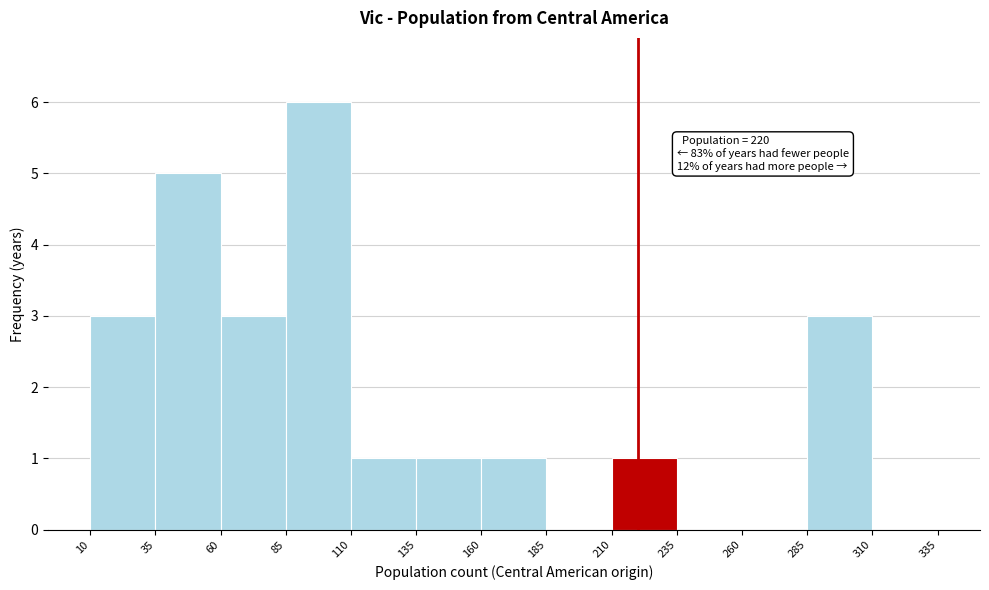

Over which range of the x-axis is the bar tallest?

85 to 110